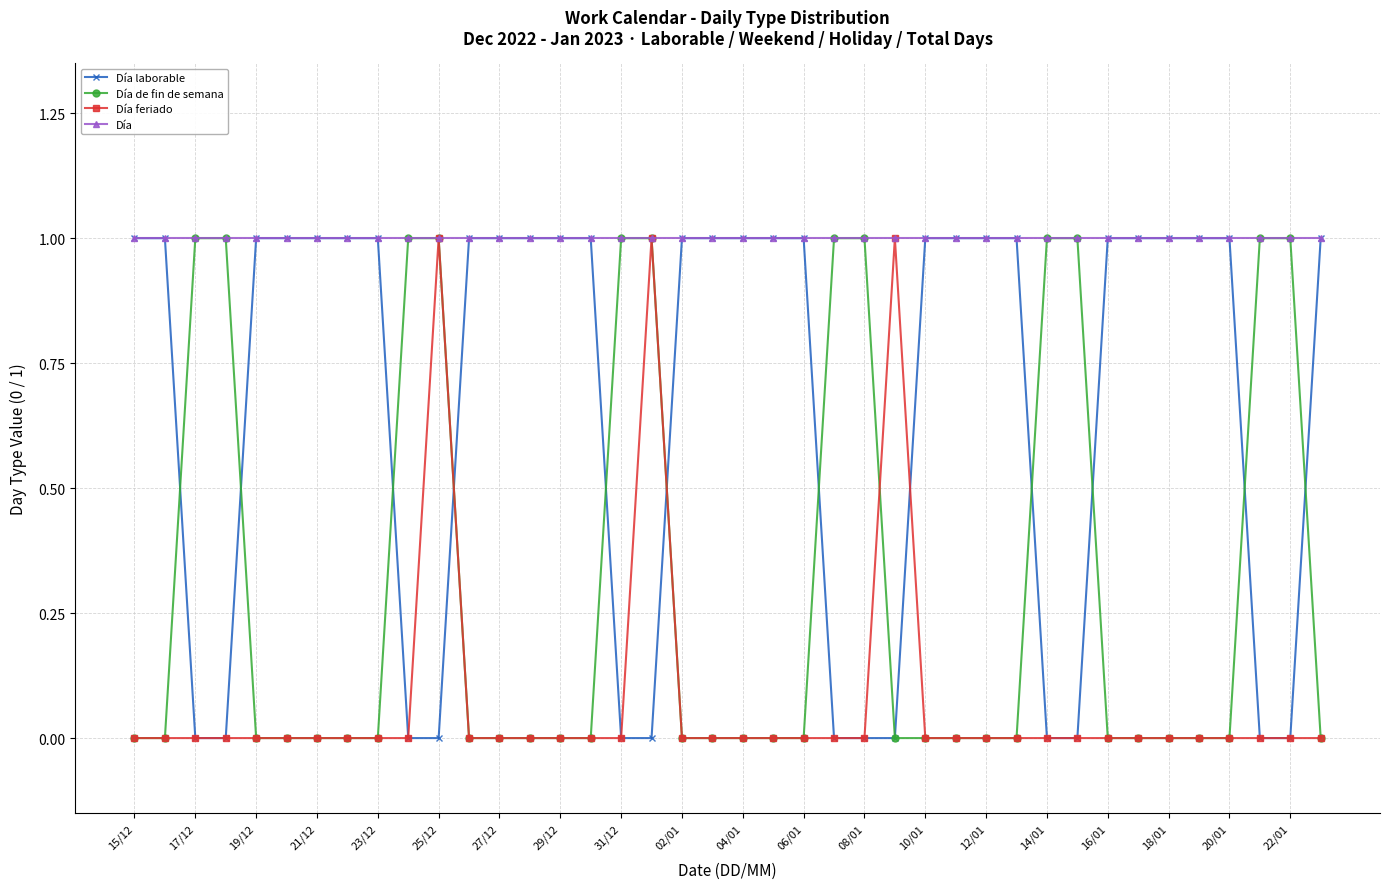

How many lines are shown in the chart?

4